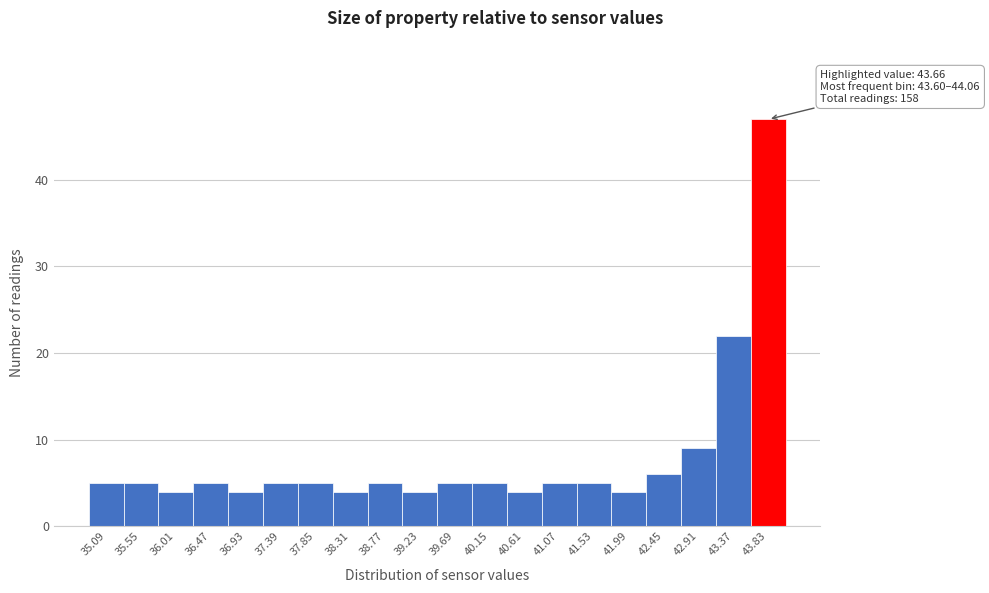

Over which range of the x-axis is the bar tallest?

43.60 to 44.06